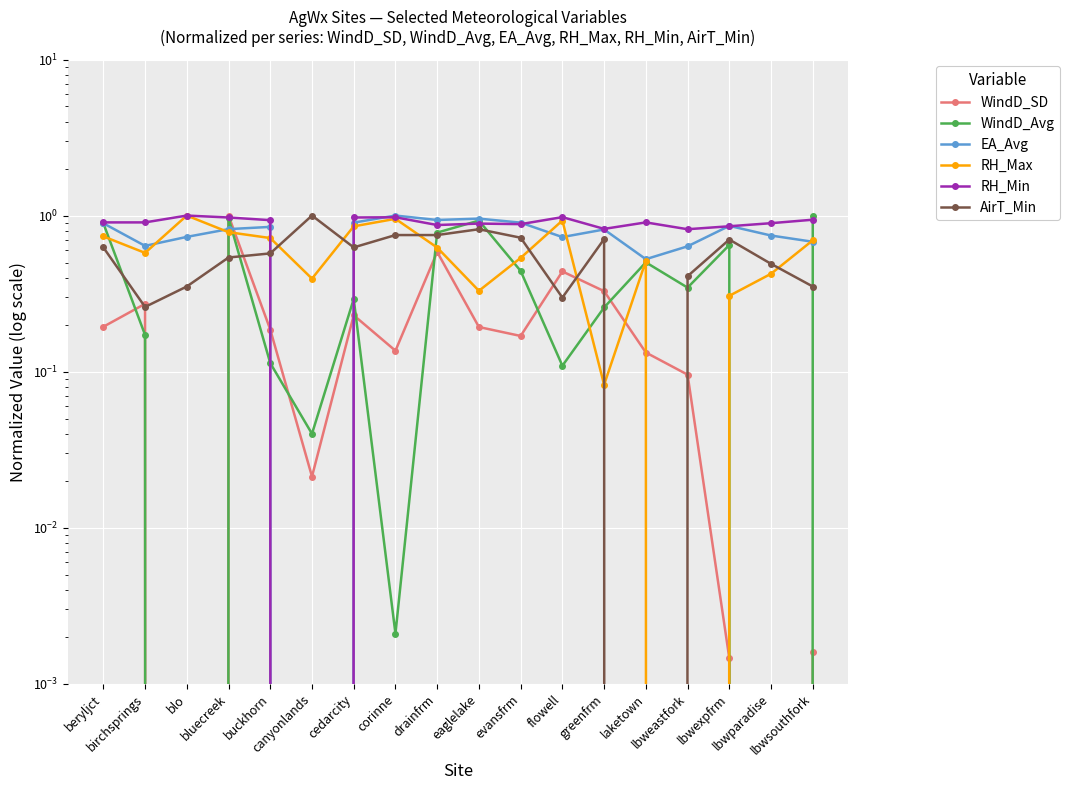

What is the spread (max minus min) of values at flowell?

0.9